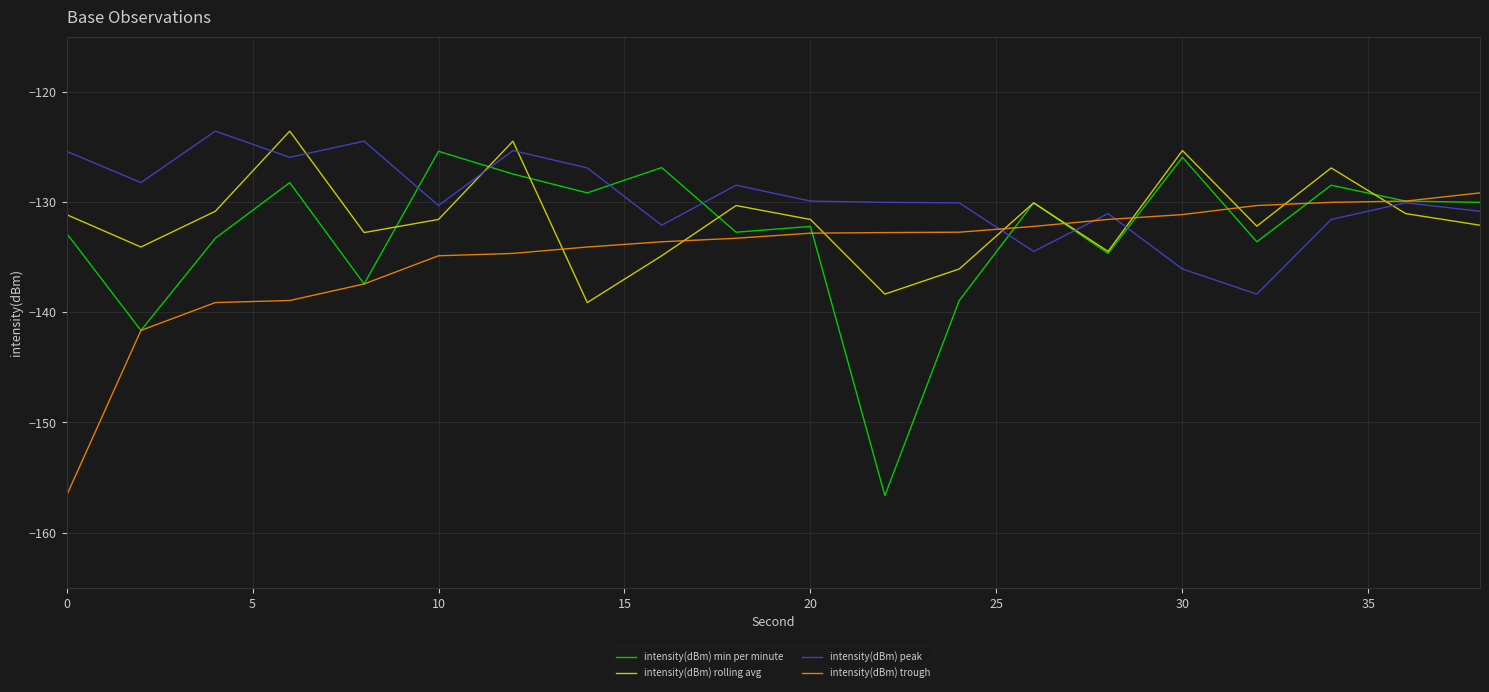

Rank the series by their average value, from lowest to highest.

intensity(dBm) trough, intensity(dBm) min per minute, intensity(dBm) rolling avg, intensity(dBm) peak